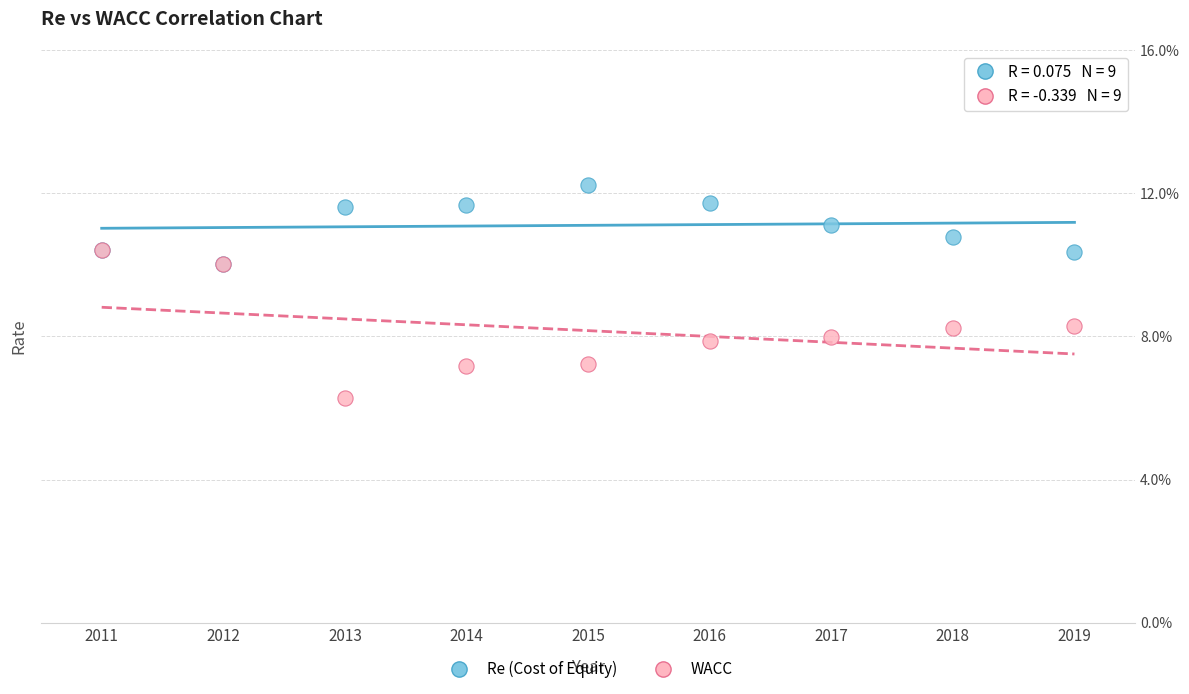

Which series contains the highest Y value?

Re (Cost of Equity)